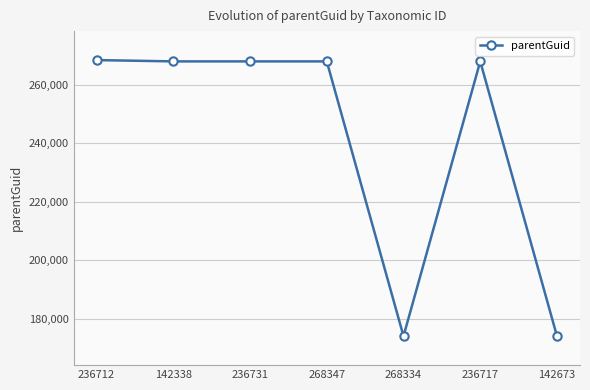

Reading left to right, list all the values displayed in this chart.

236712=268393	142338=267952	236731=267952	268347=267952	268334=174058	236717=267952	142673=174051